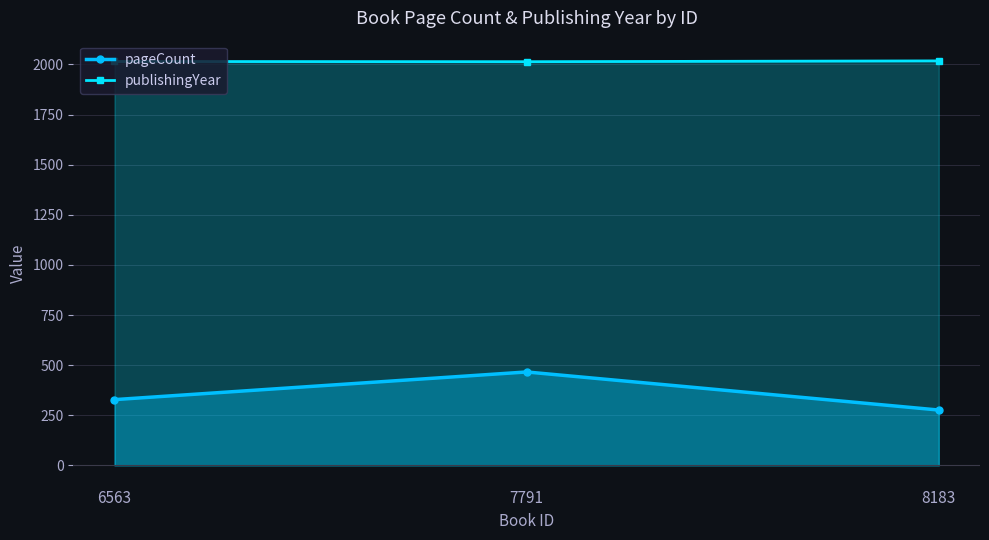

How many categories are shown in the chart?

3